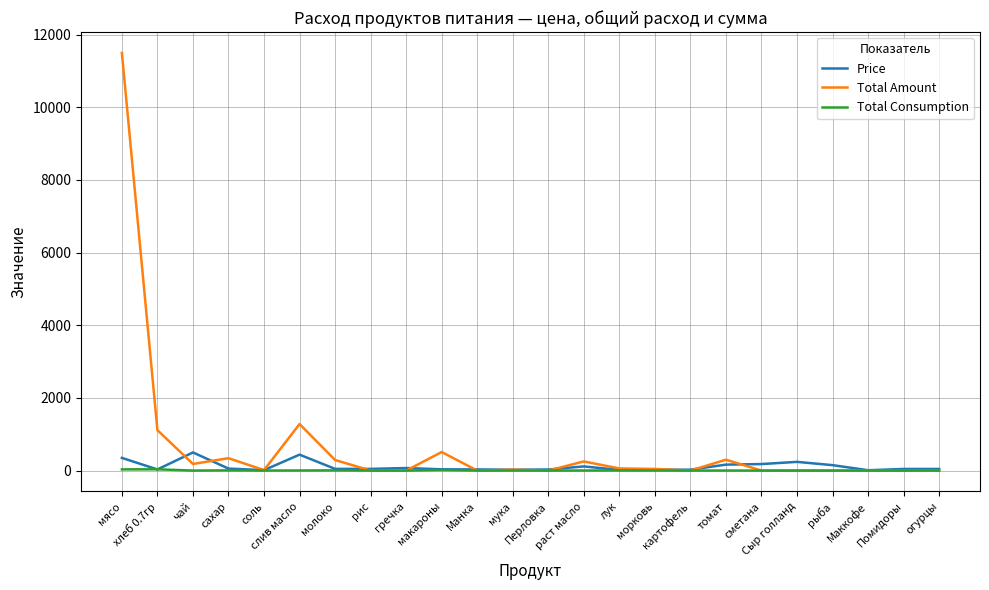

Which series has the largest range (max minus min)?

Total Amount